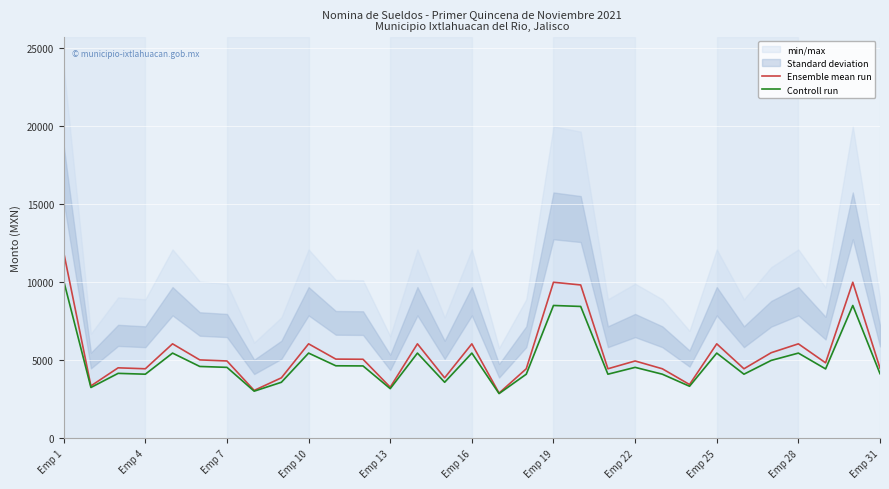

True or false: Ensemble mean run and Controll run intersect in this chart.

False